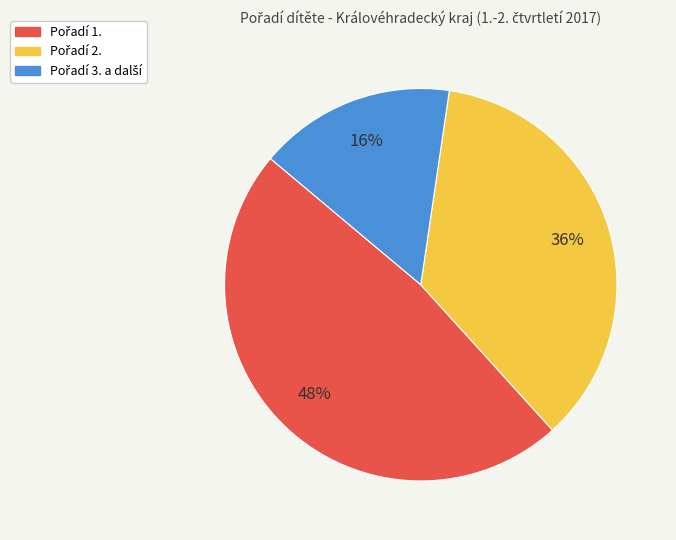

Is there any slice that represents more than half of the pie?

No